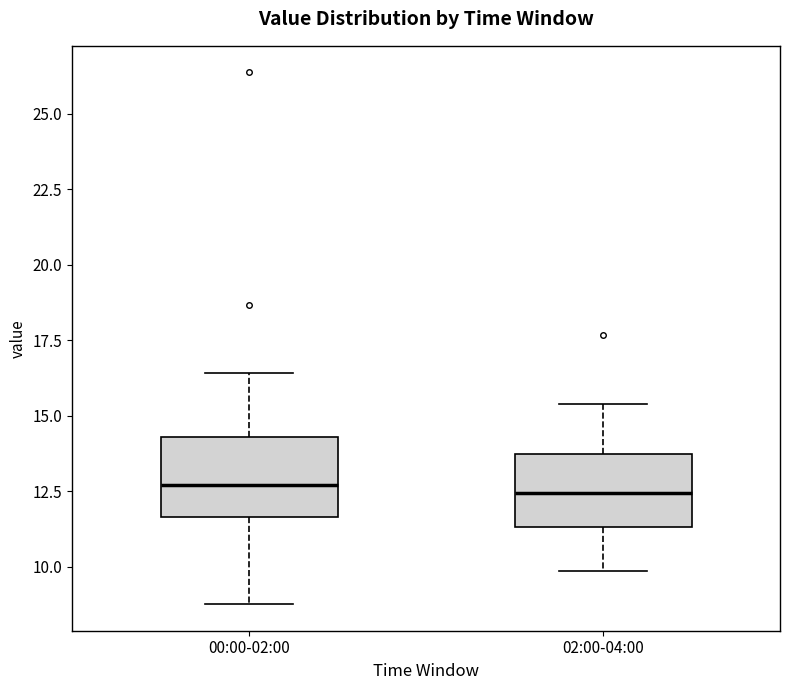

Where is the lower edge of the box for 02:00-04:00 on the y-axis? The values are not printed on the chart, so give them approximately, as read against the axis.

11.5